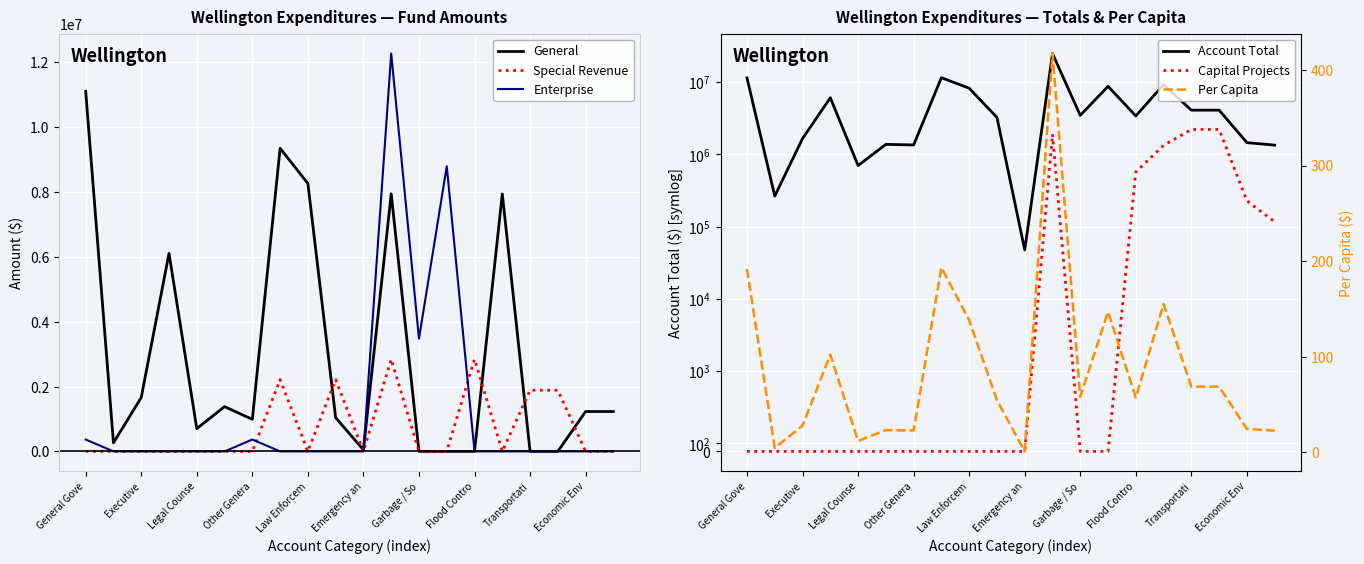

At which category is the sum across all series the highest?

11